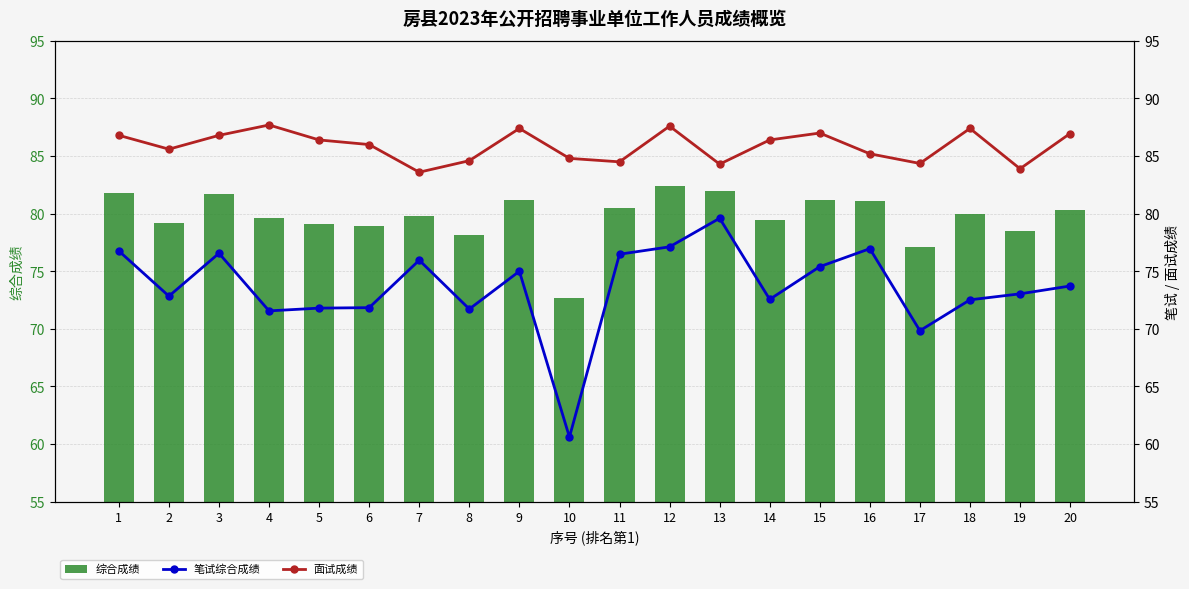

What is the difference between the highest and lowest values at 9?

12.4